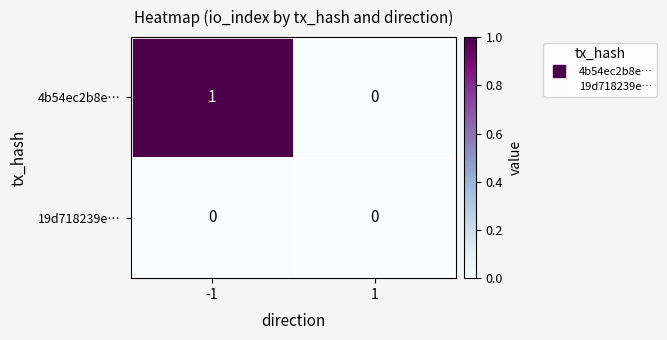

What is the difference between the highest and lowest values at -1?

1